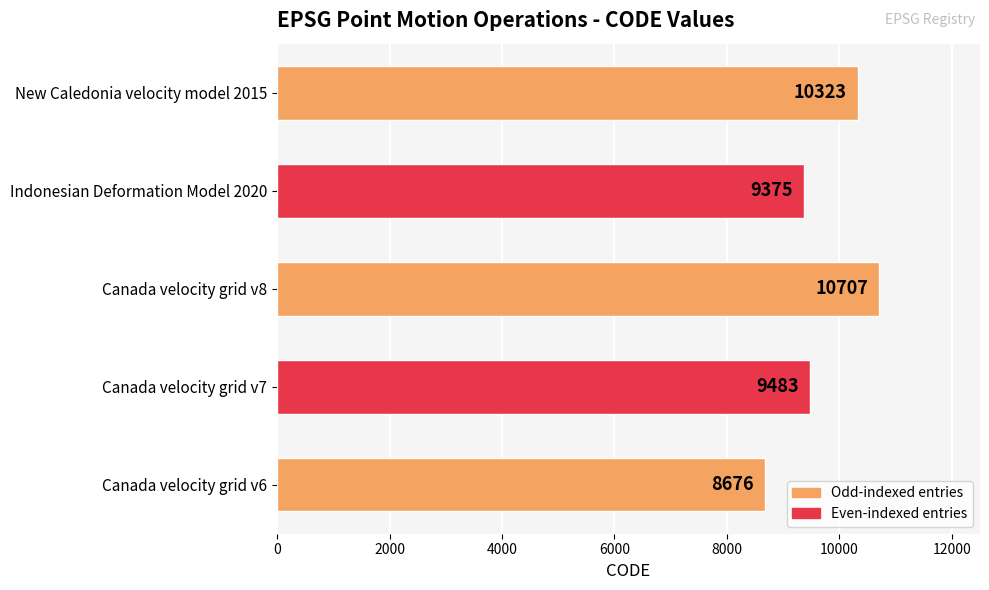

What is the difference between the maximum and minimum values?

2031